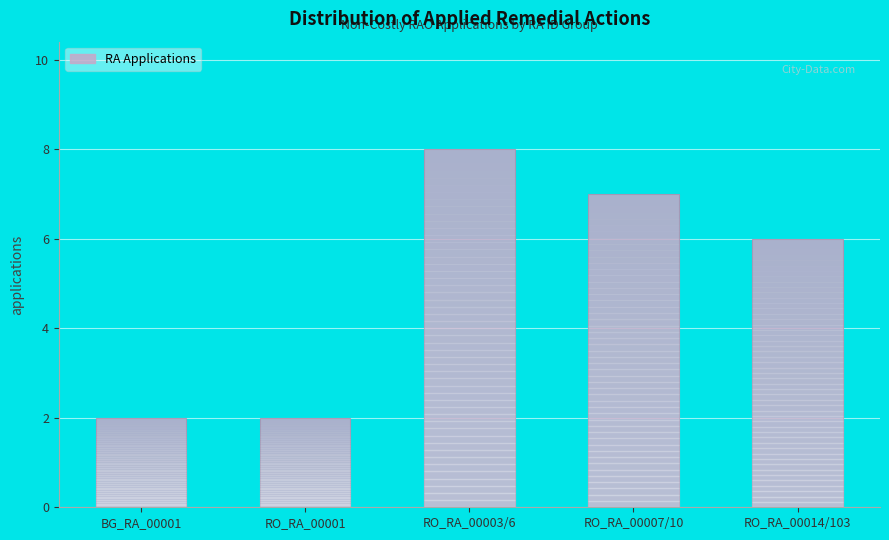

Reading right to left, extract all data points from this chart.

6	7	8	2	2